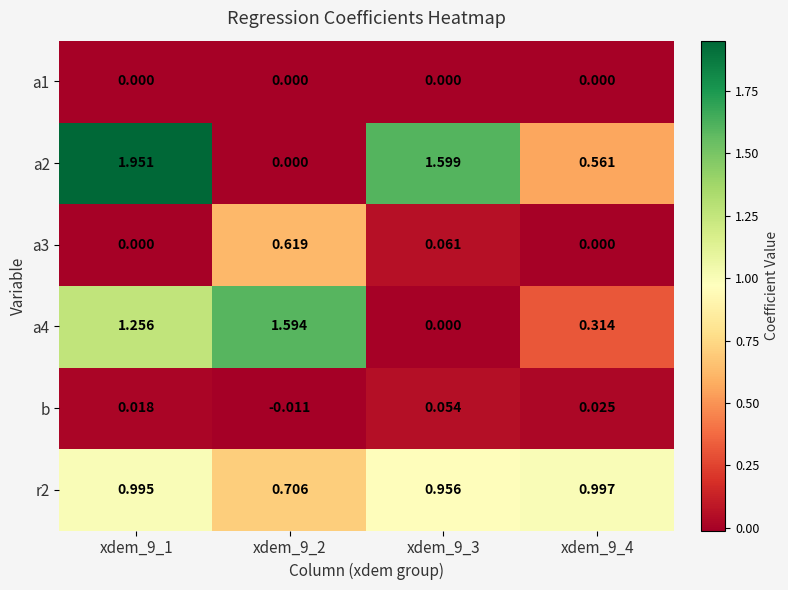

Is the value of a2 at xdem_9_3 greater than the value of b at xdem_9_4?

Yes